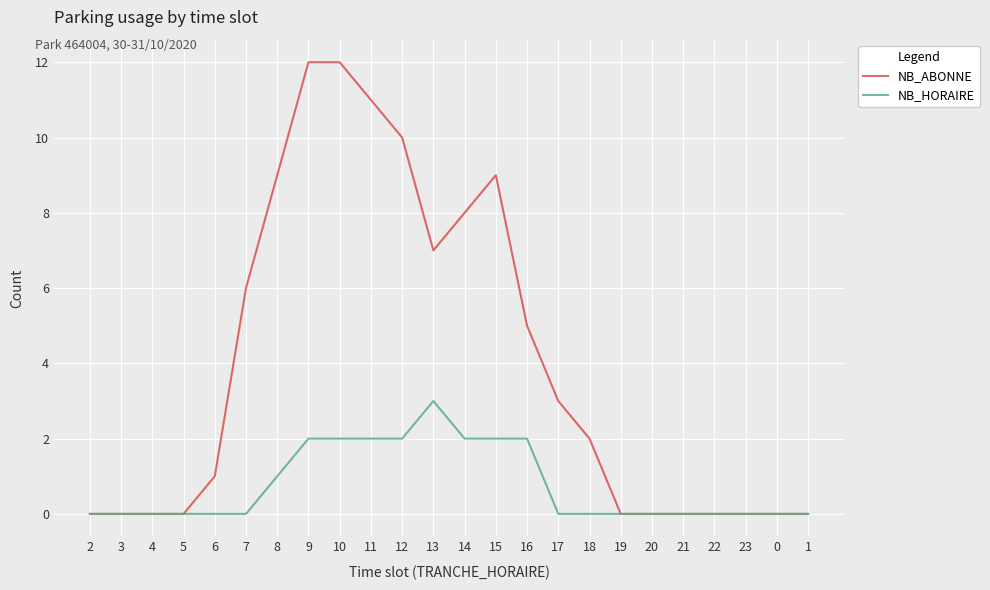

What is the highest value of the NB_HORAIRE series?

3